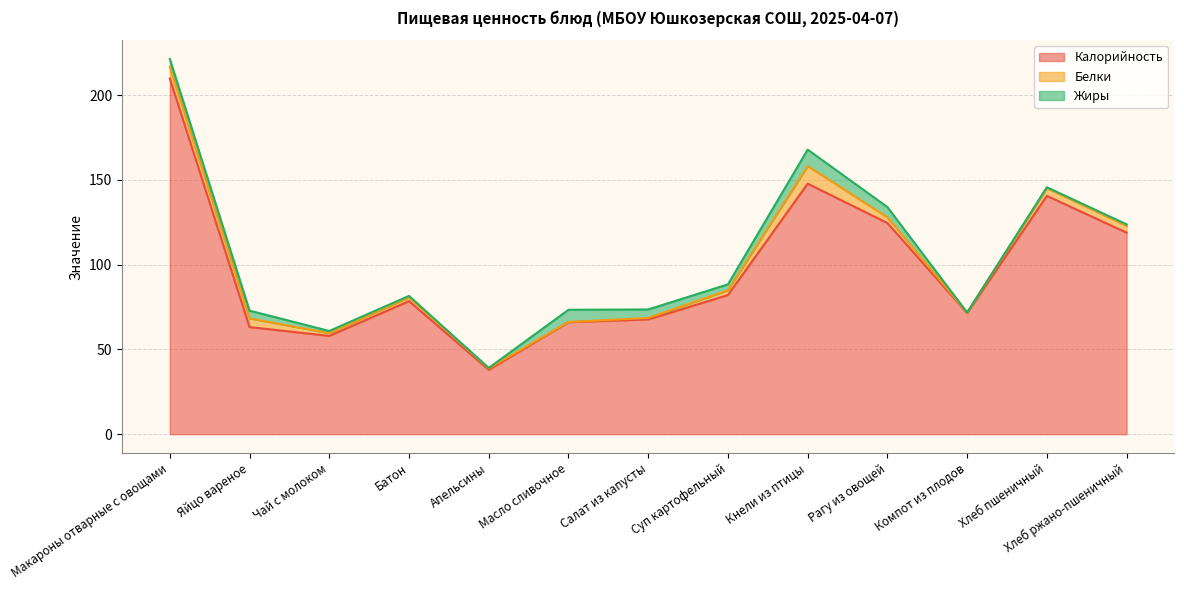

True or false: Калорийность and Белки cross at least once.

False